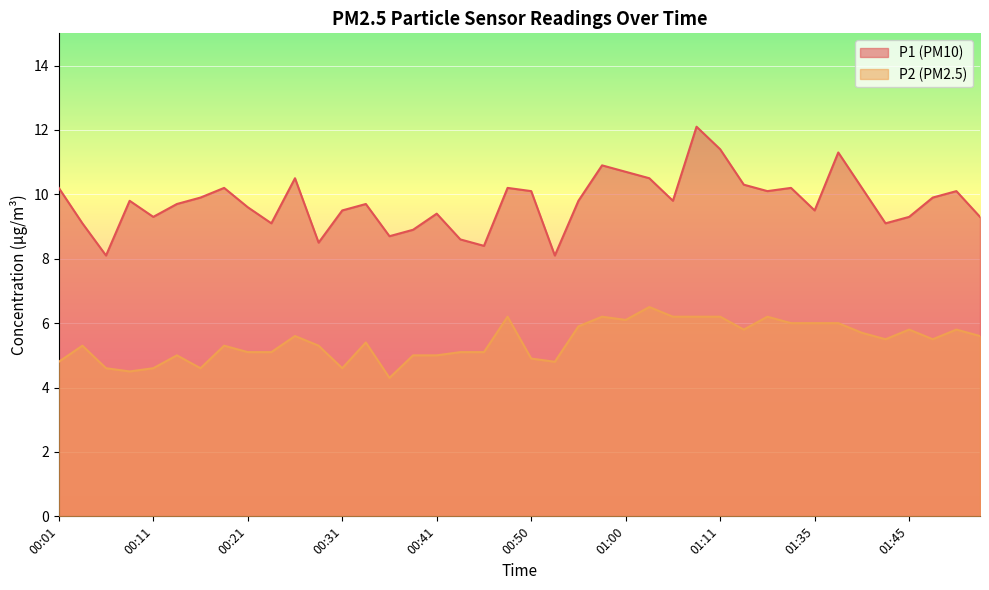

At which label is P1 closest to 10?

00:16